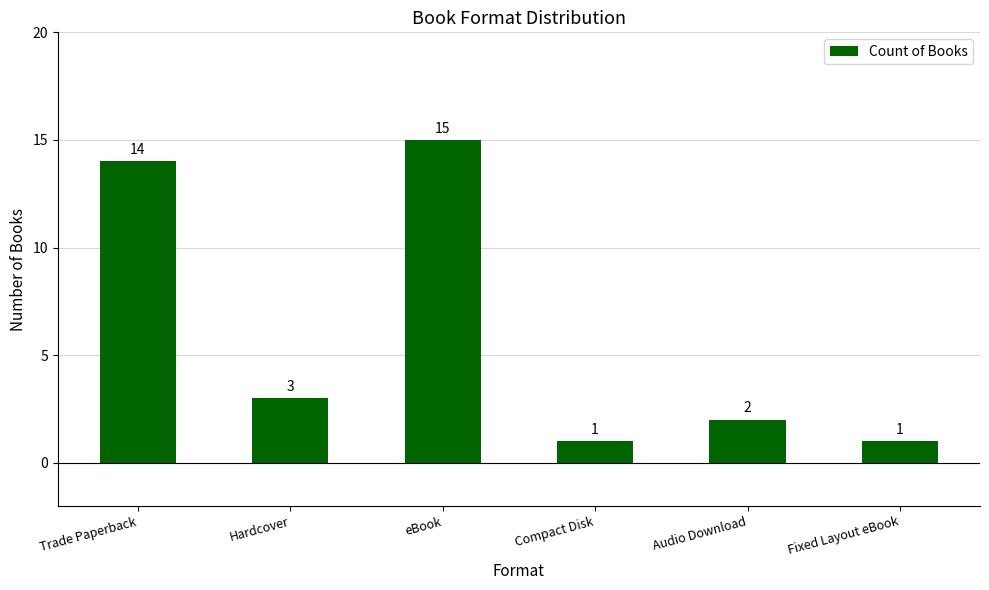

What is the change in value from Trade Paperback to Hardcover?

-11